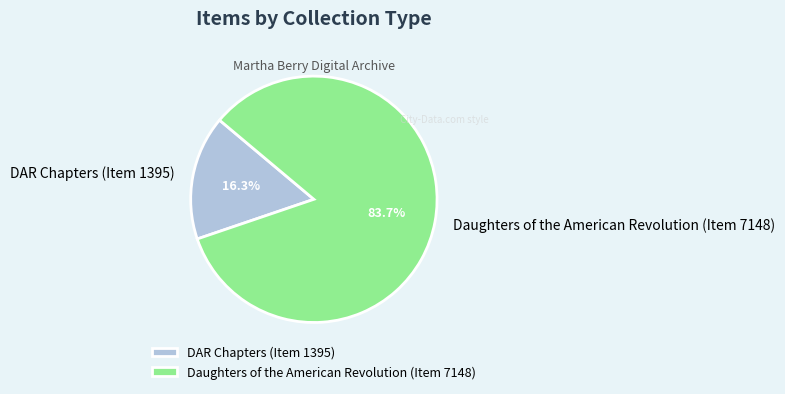

What percentage do Daughters of the American Revolution (Item 7148) and DAR Chapters (Item 1395) together represent?

100.0%